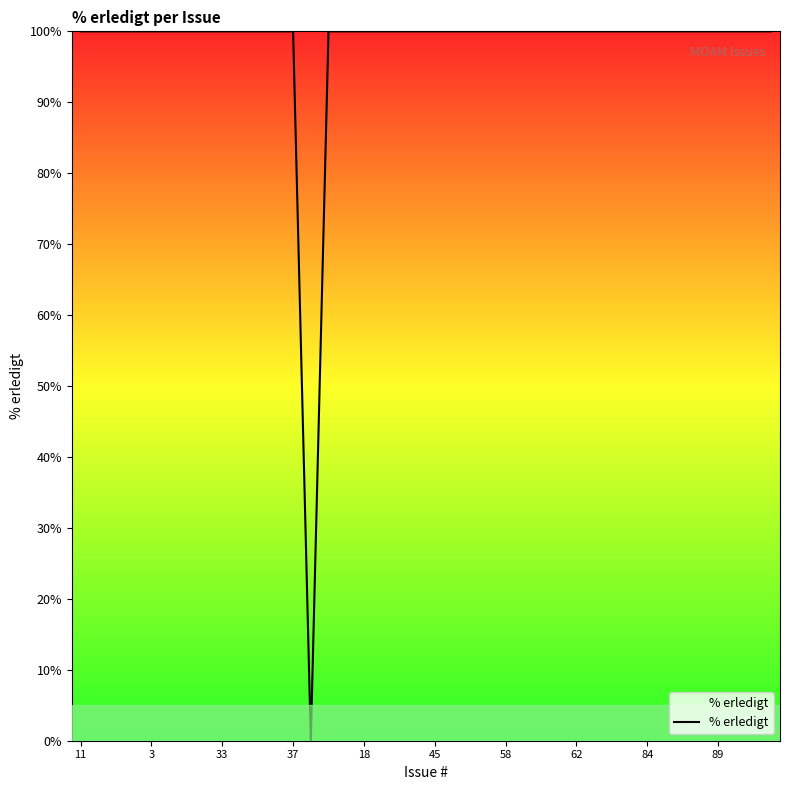

What is the maximum value shown in the chart?

100